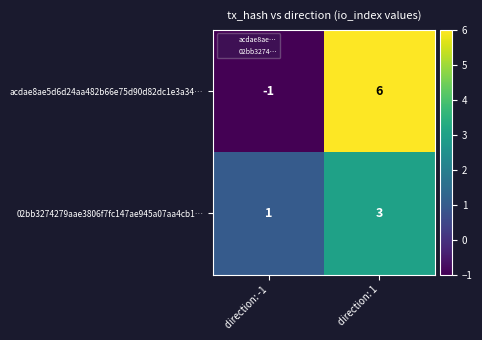

At which category is the sum across all series the highest?

direction: 1